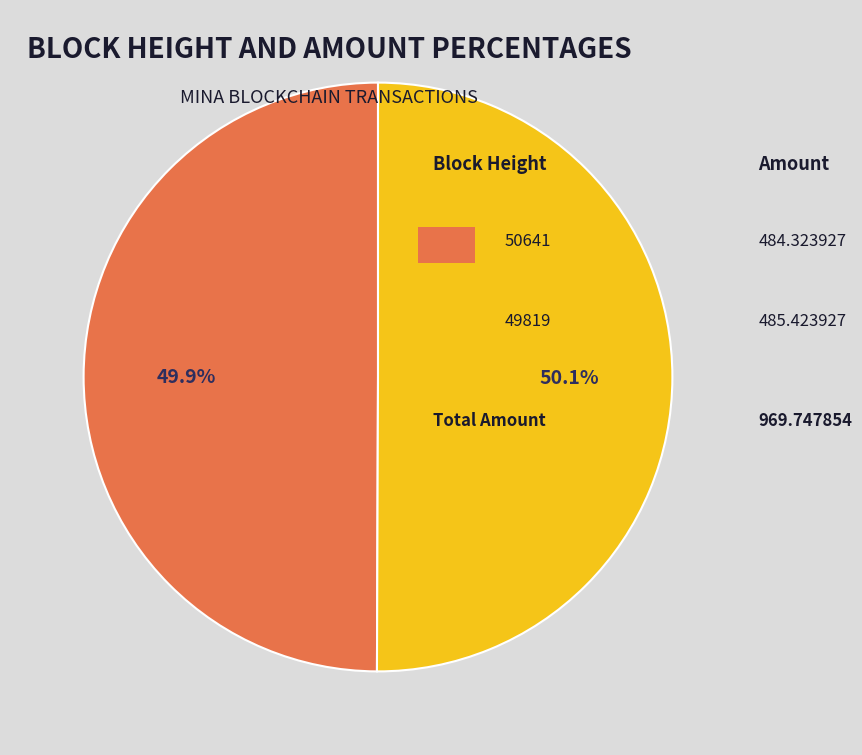

Does any single category account for the majority?

Yes